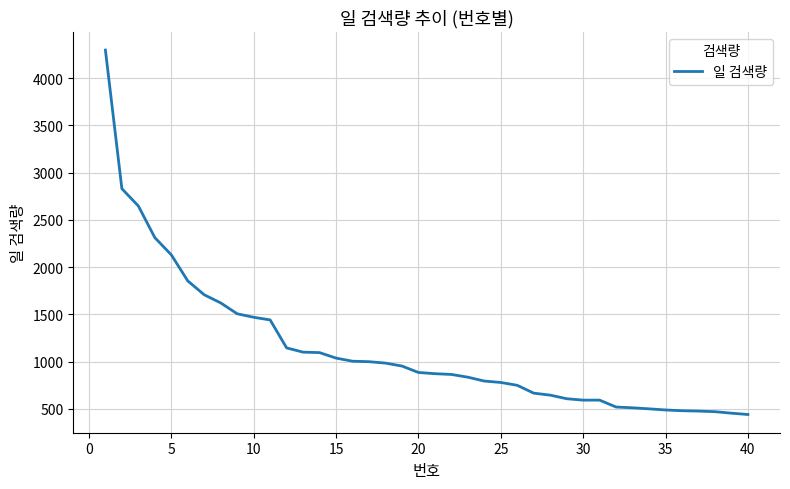

What is the difference between the maximum and minimum values?

3857